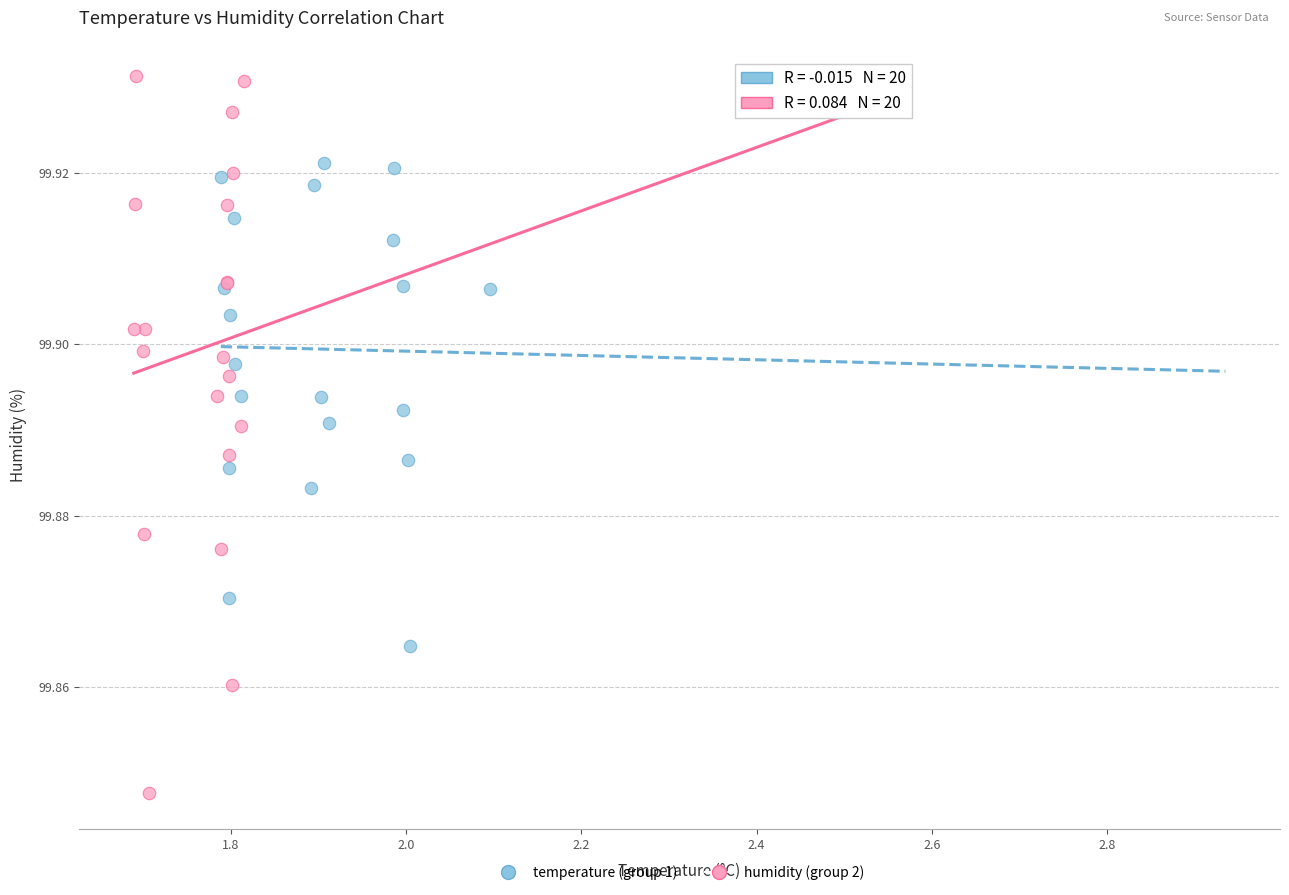

Which series reaches the maximum Y coordinate?

humidity (group 2)